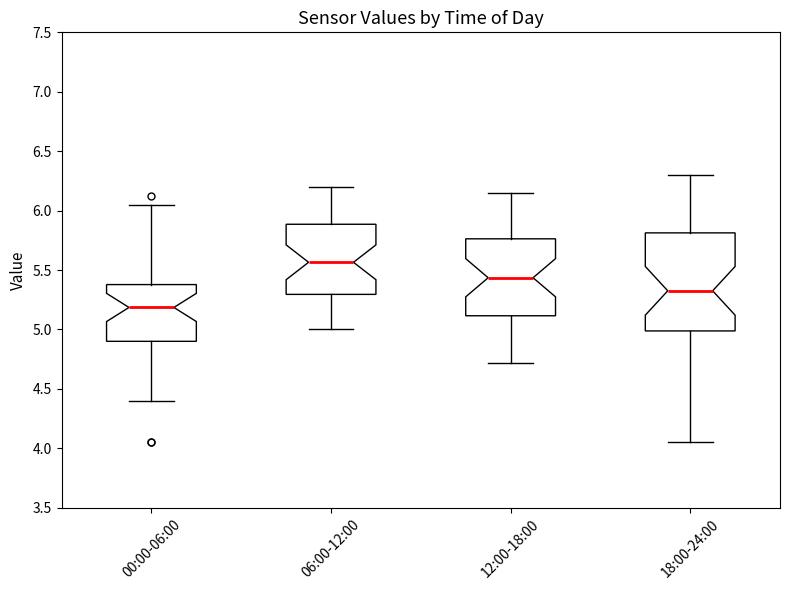

Where does the median line of the box for 18:00-24:00 sit on the y-axis? The values are not printed on the chart, so give them approximately, as read against the axis.

5.35